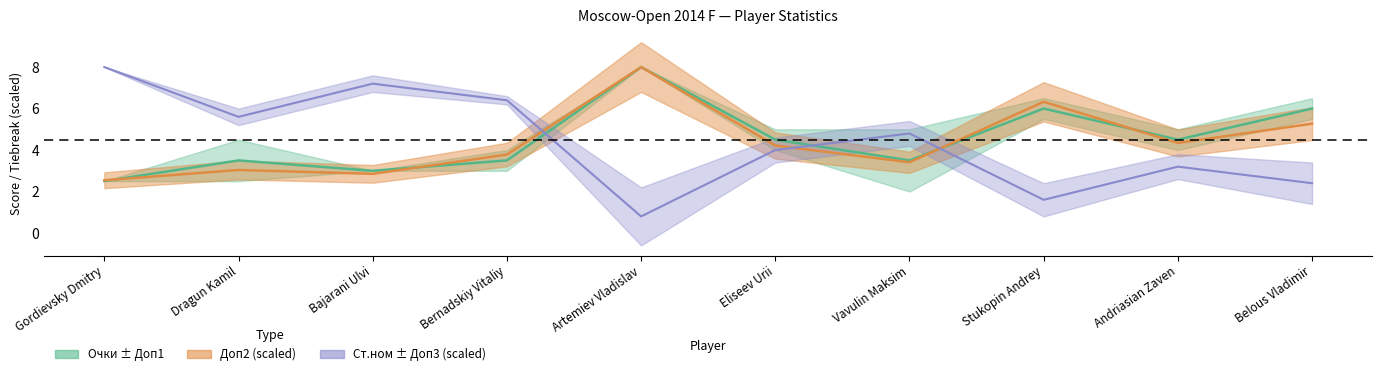

Where is the first local minimum for Доп2?

Bajarani Ulvi